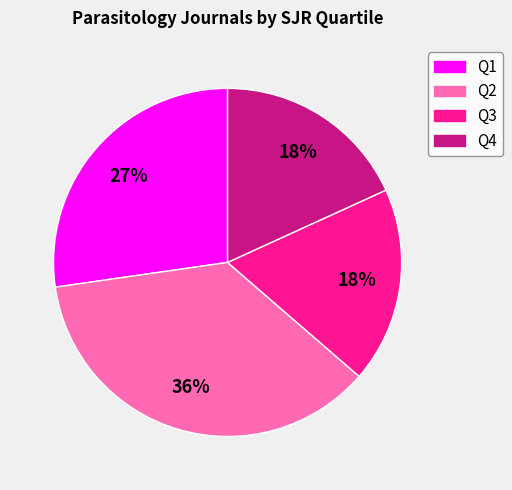

What percentage is the Q3 slice, to the nearest percent?

18%